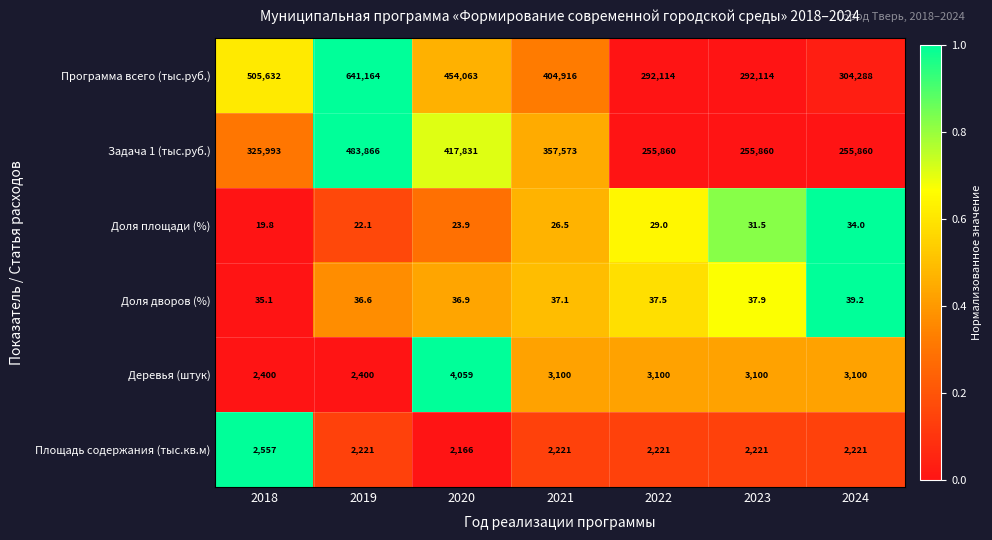

Between 2022 and 2023, which series saw the biggest shift?

Доля площади (%)